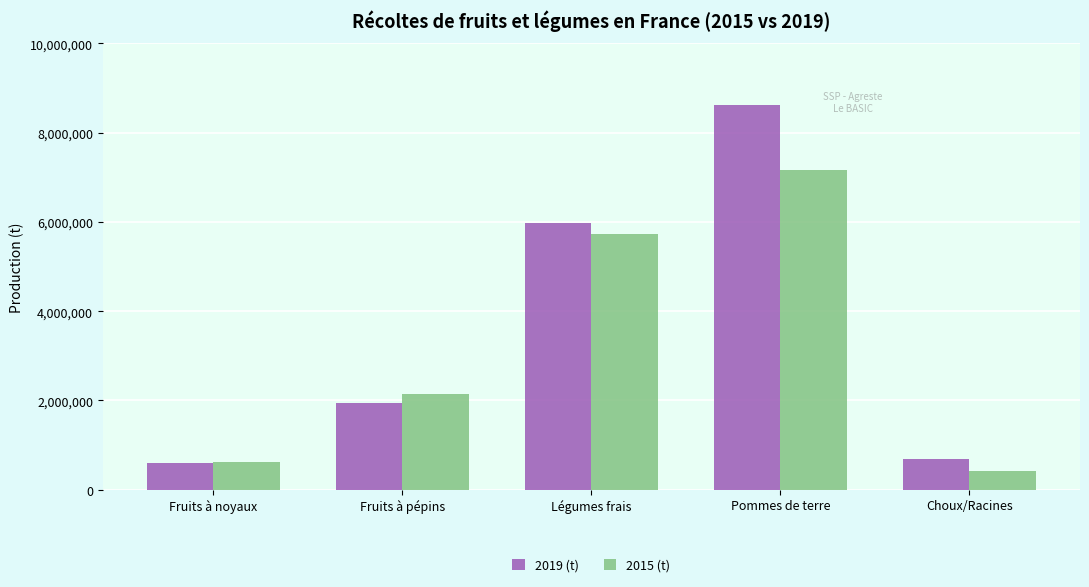

How many distinct data groups are displayed?

2